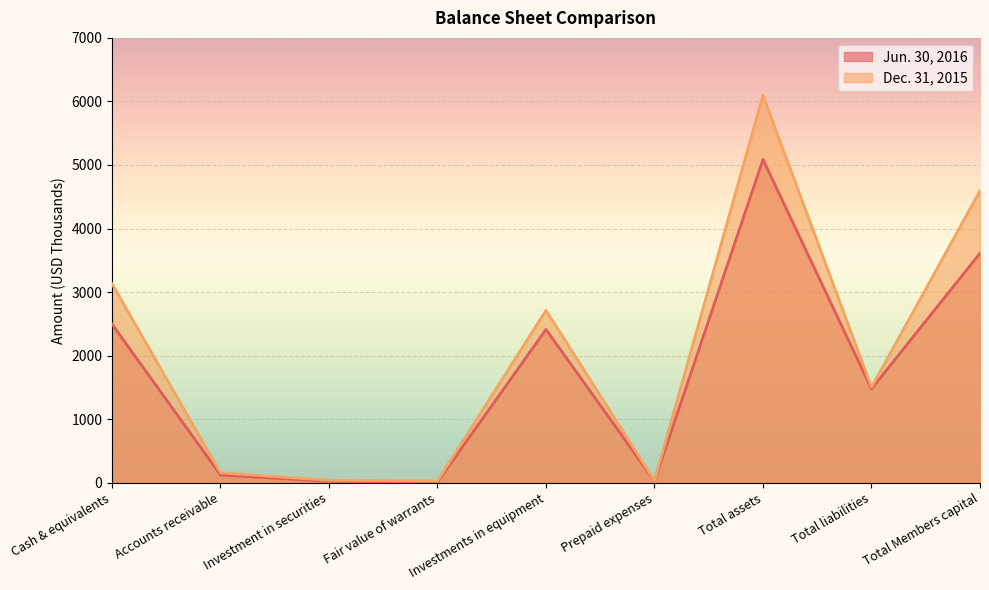

Where is Dec. 31, 2015 nearest to the value 3061?

Cash & equivalents